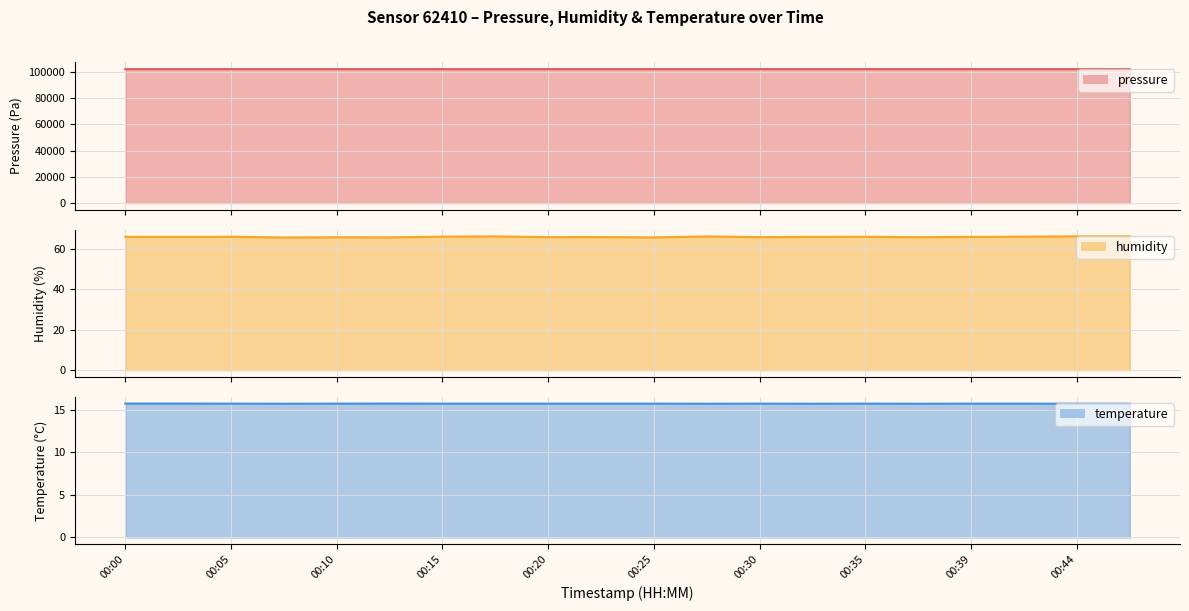

Which series has the largest total across all categories?

pressure